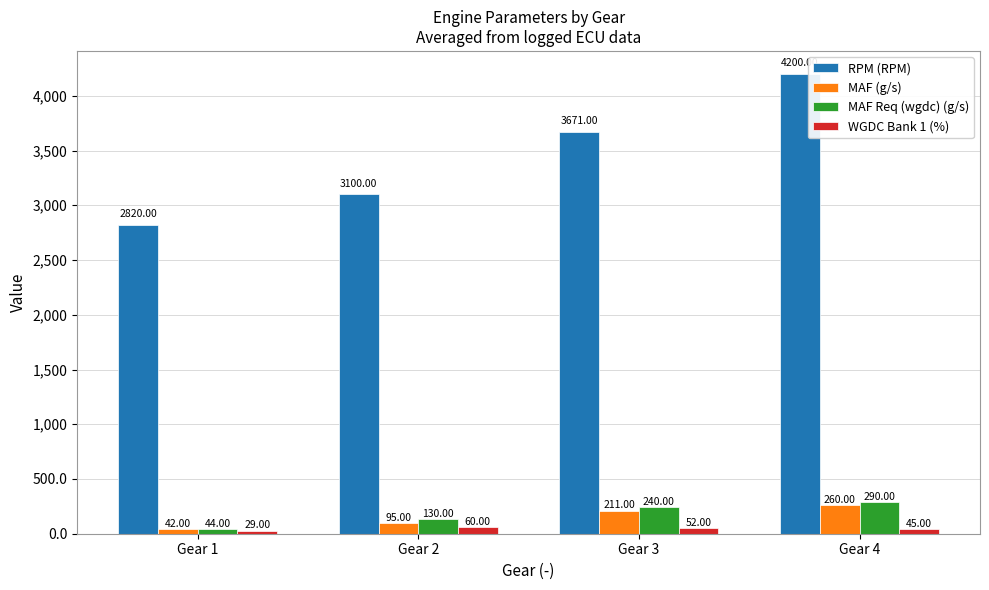

What is the spread (max minus min) of values at Gear 1?

2791